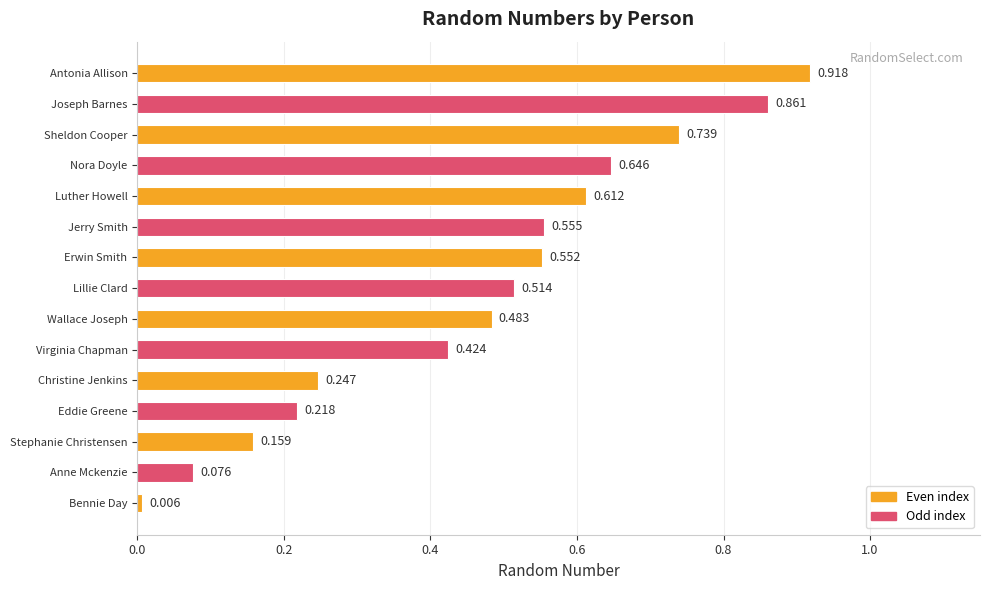

List the labels in order of value, smallest first.

Bennie Day, Anne Mckenzie, Stephanie Christensen, Eddie Greene, Christine Jenkins, Virginia Chapman, Wallace Joseph, Lillie Clard, Erwin Smith, Jerry Smith, Luther Howell, Nora Doyle, Sheldon Cooper, Joseph Barnes, Antonia Allison